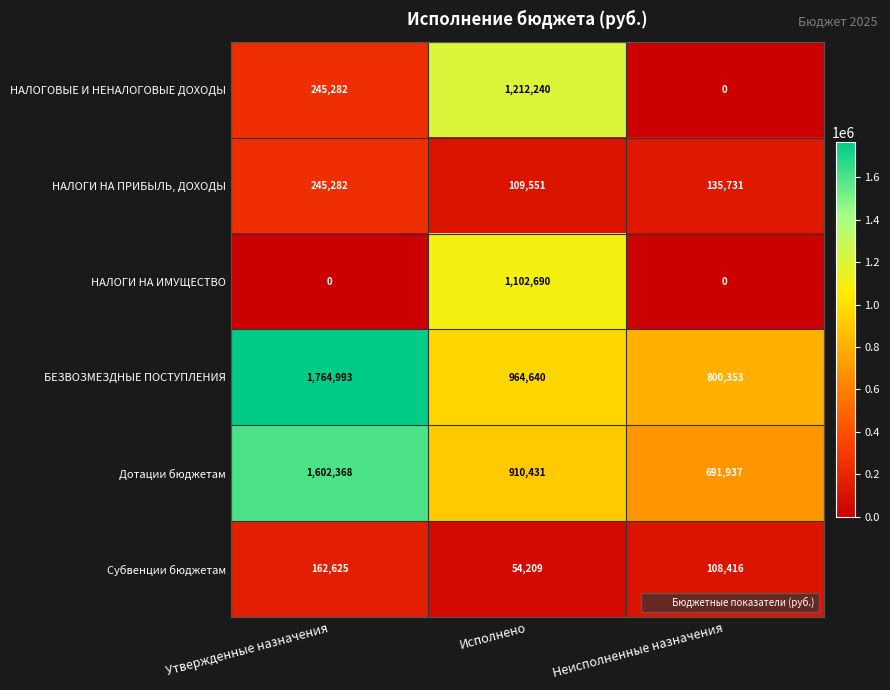

What is the sum of the БЕЗВОЗМЕЗДНЫЕ ПОСТУПЛЕНИЯ values at Неисполненные назначения and Исполнено?

1764993